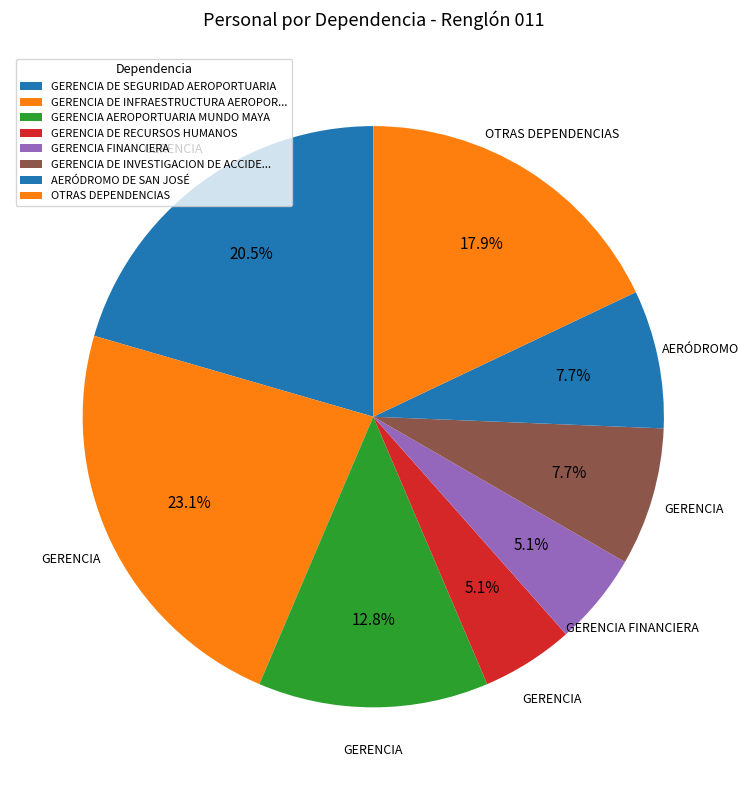

Count the number of slices in the pie.

8